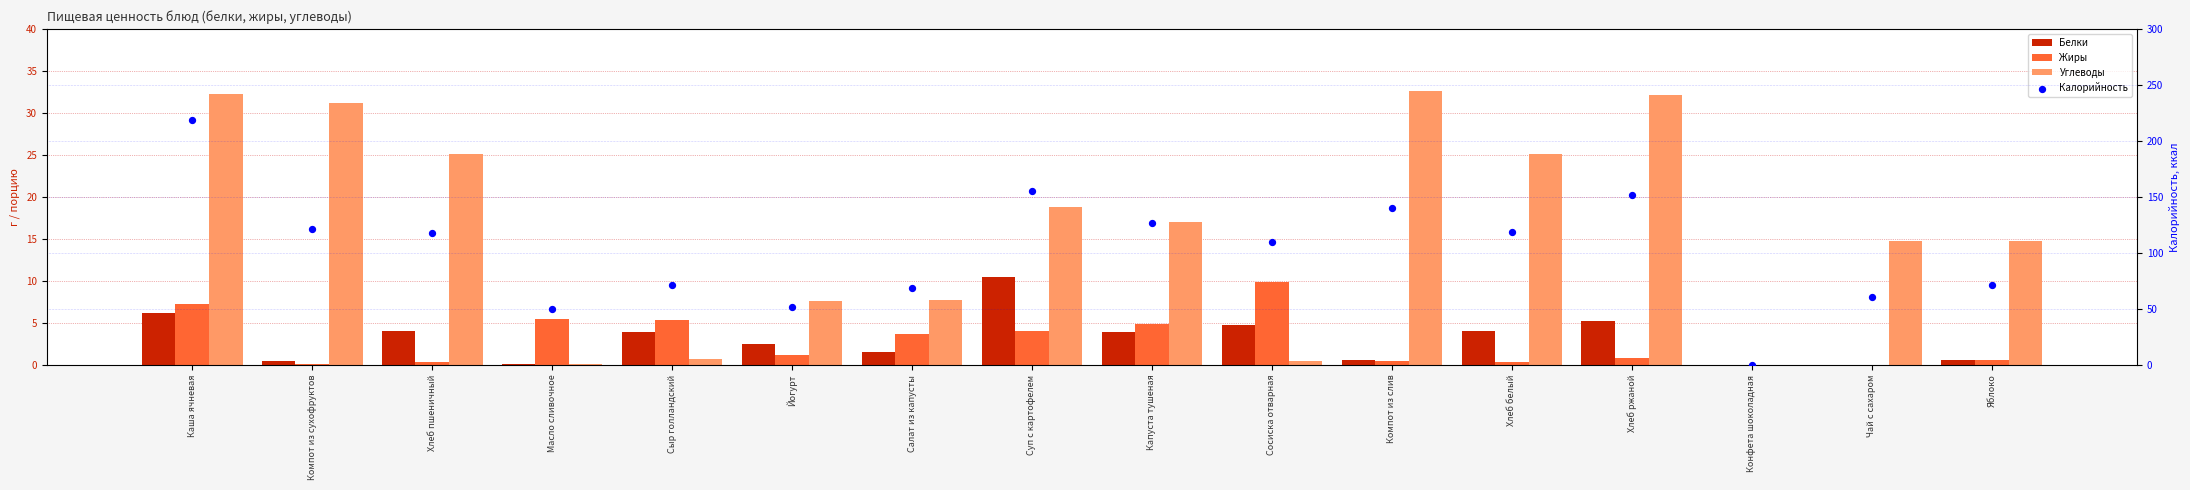

What are all the series names shown in the legend?

Белки, Жиры, Углеводы, Калорийность